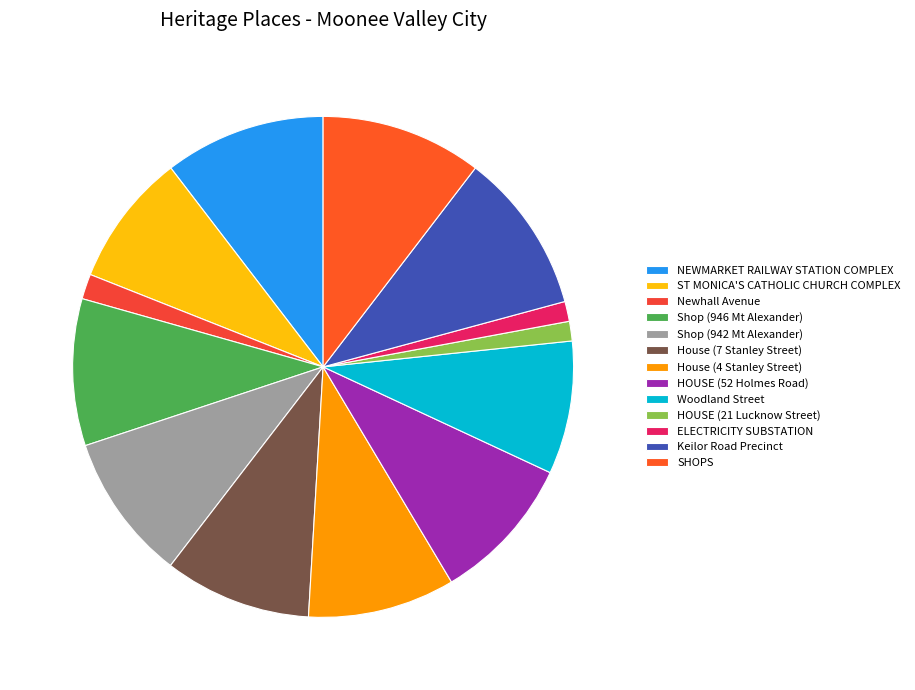

What percentage is the HOUSE (52 Holmes Road) slice, to the nearest percent?

10%